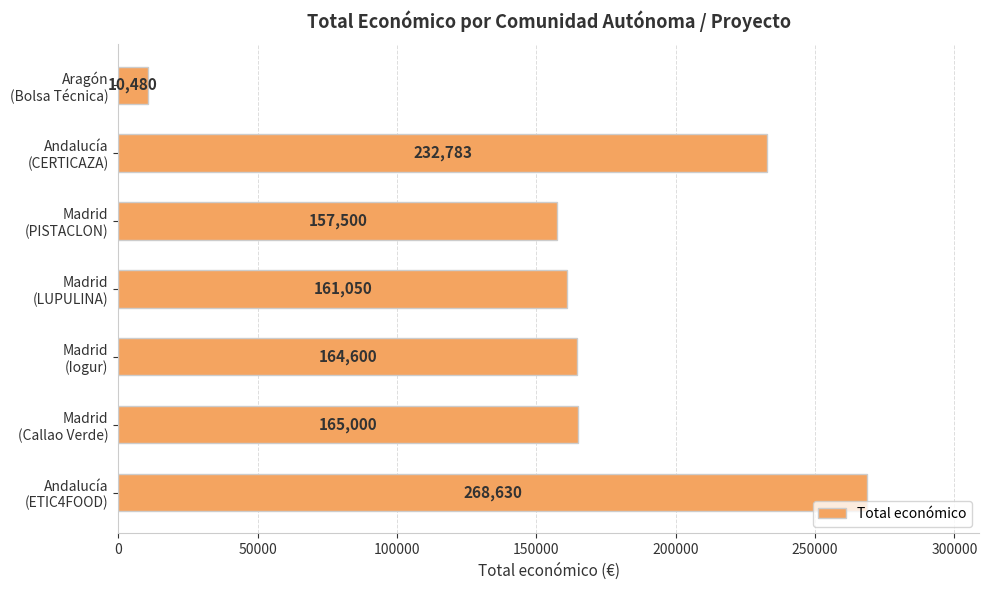

How many bars are there in total?

7